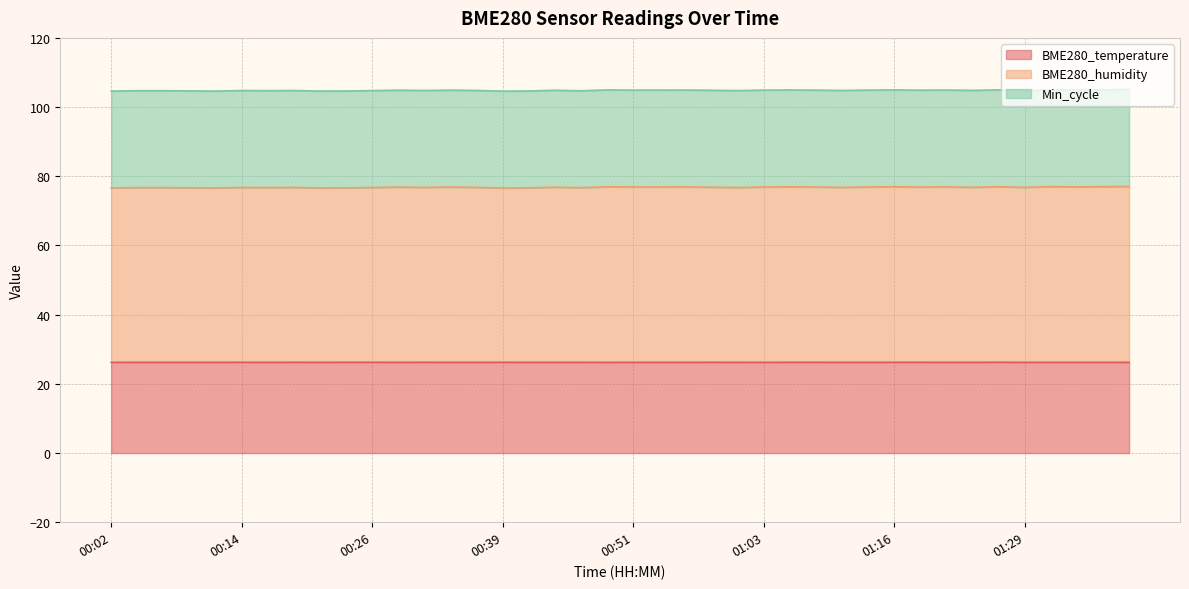

What is the sum of all BME280_temperature values?

1048.8